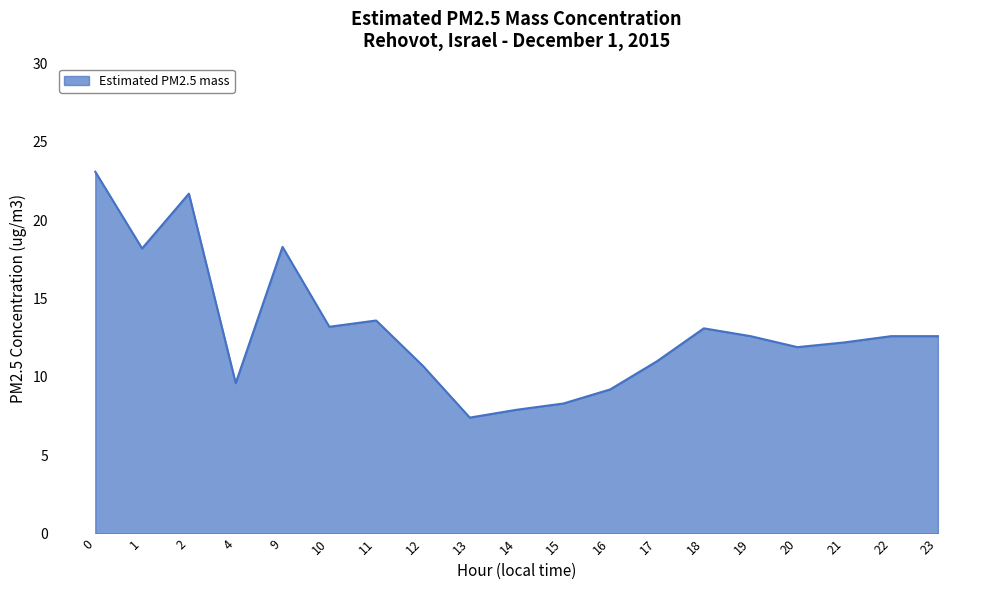

What is the difference between the maximum and minimum values?

15.7